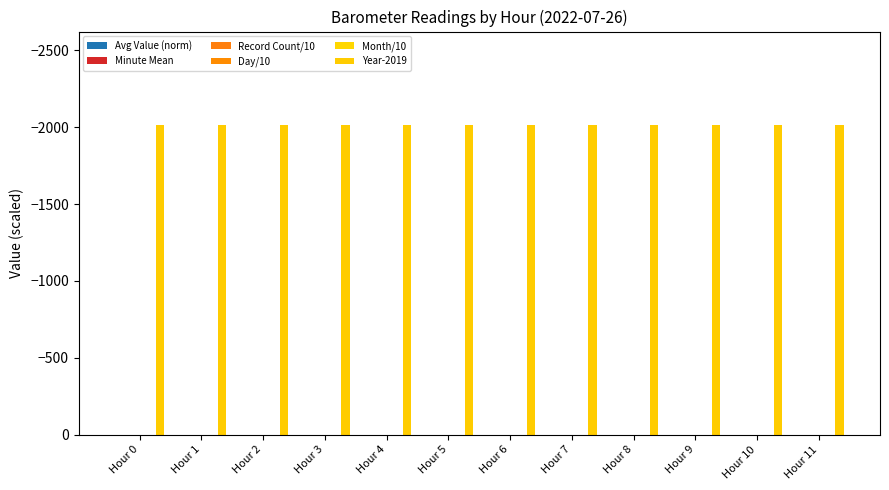

List the labels in order of Minute Mean value, largest first.

Hour 0, Hour 1, Hour 2, Hour 3, Hour 4, Hour 5, Hour 6, Hour 7, Hour 8, Hour 9, Hour 10, Hour 11